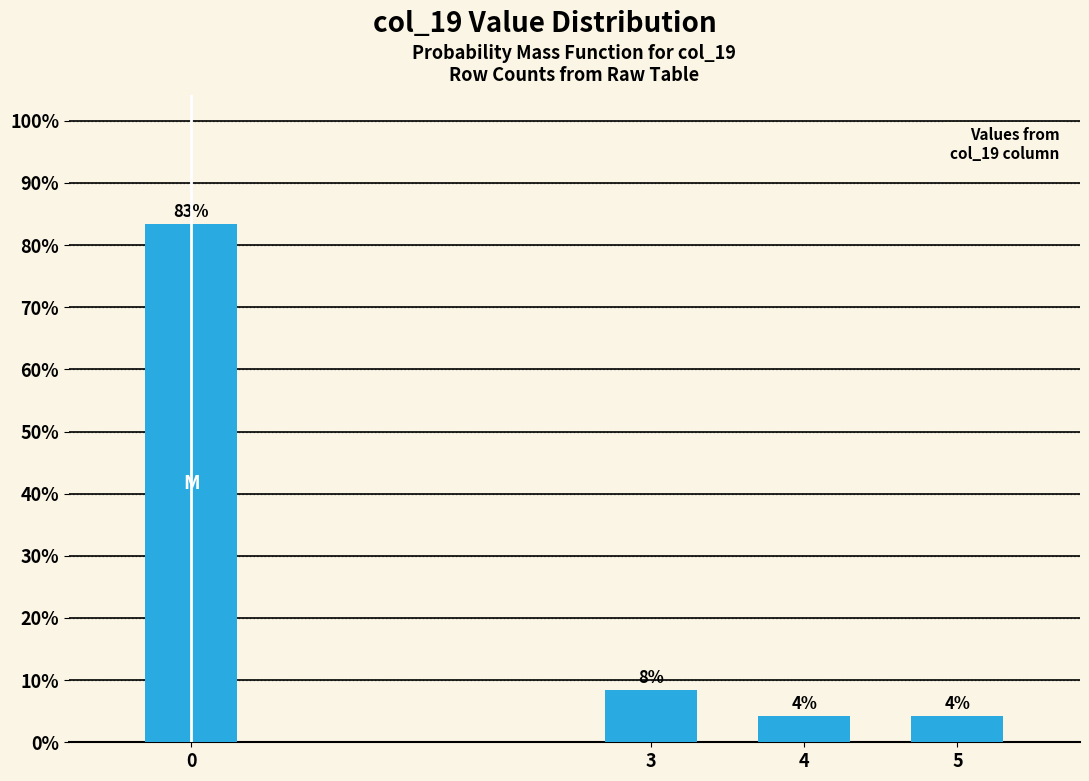

How many bars are there in total?

4